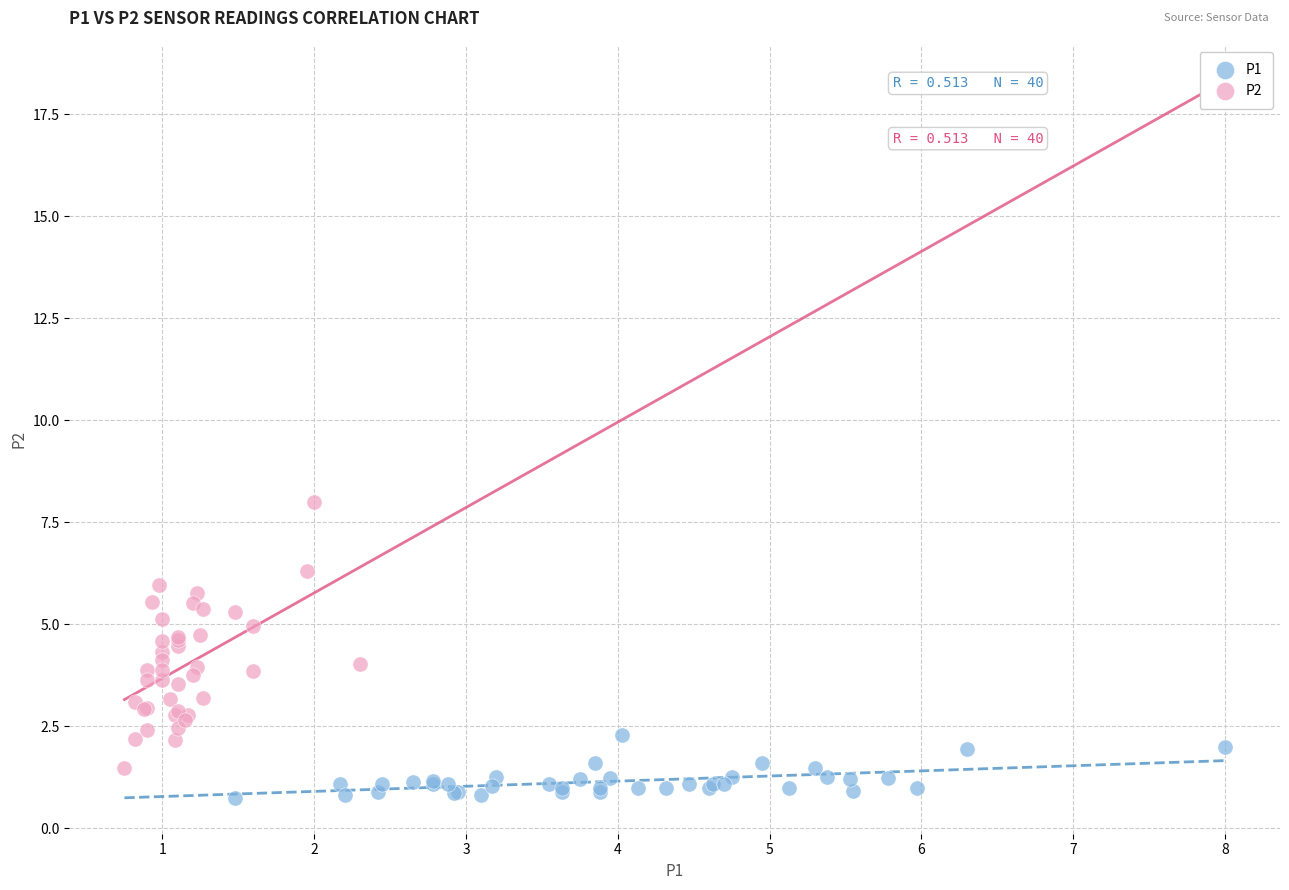

Which series has the widest spread of Y values?

P2